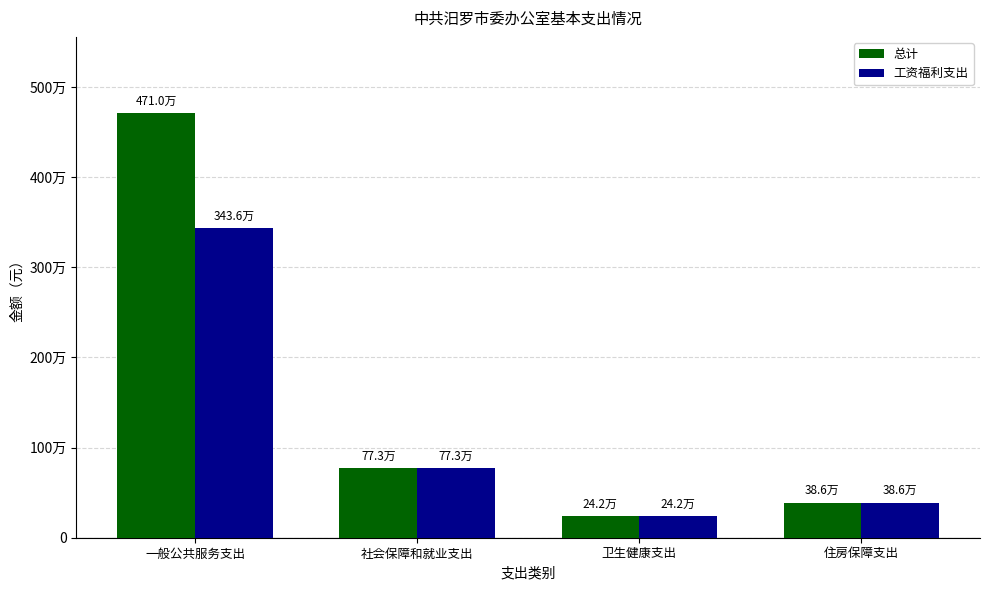

Which series has the largest total across all categories?

总计